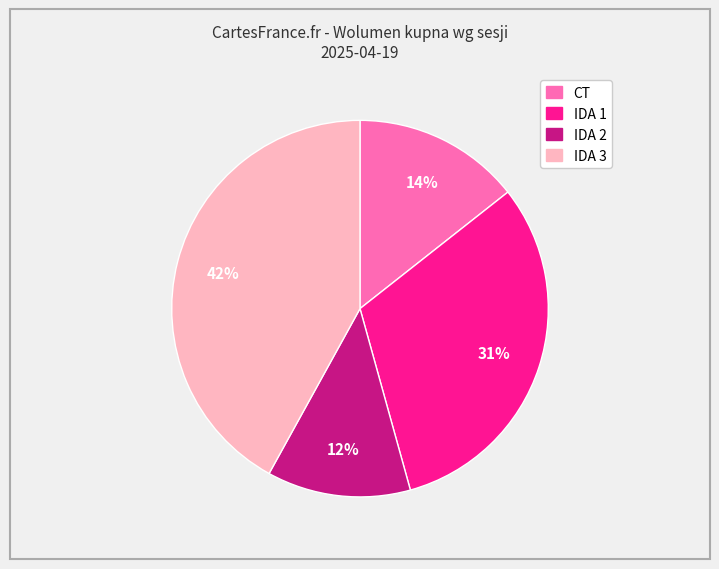

Approximately how many times larger is the value at IDA 2 compared to IDA 3?

0.3